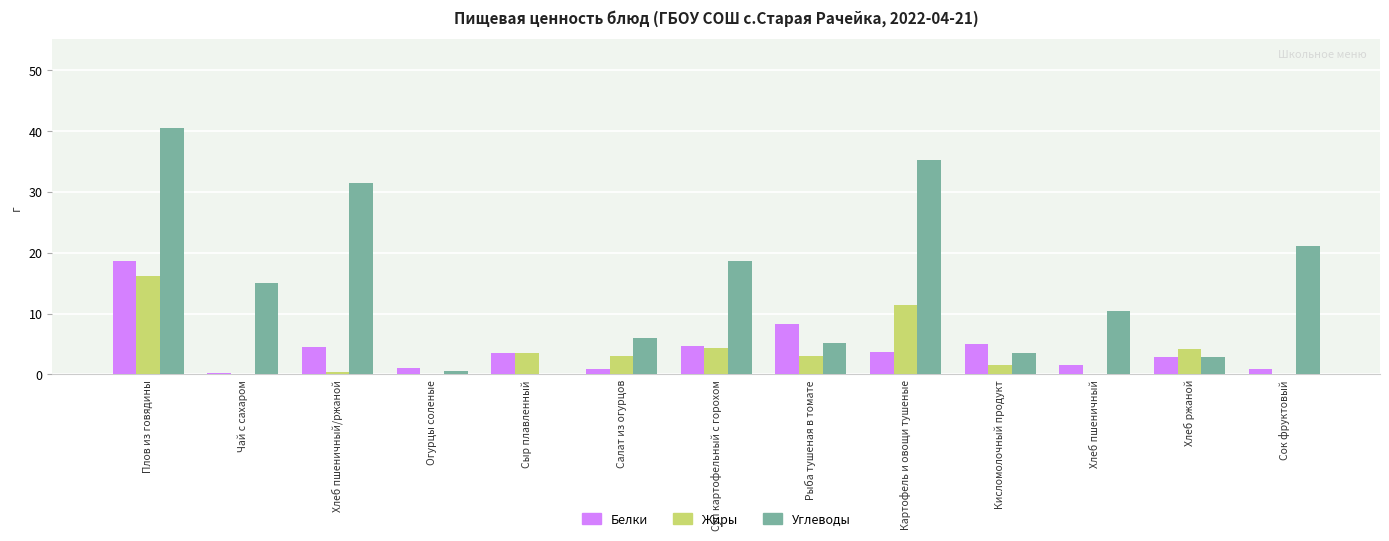

The Жиры series shows 5.2 at Рыба тушеная в томате. True or false?

False